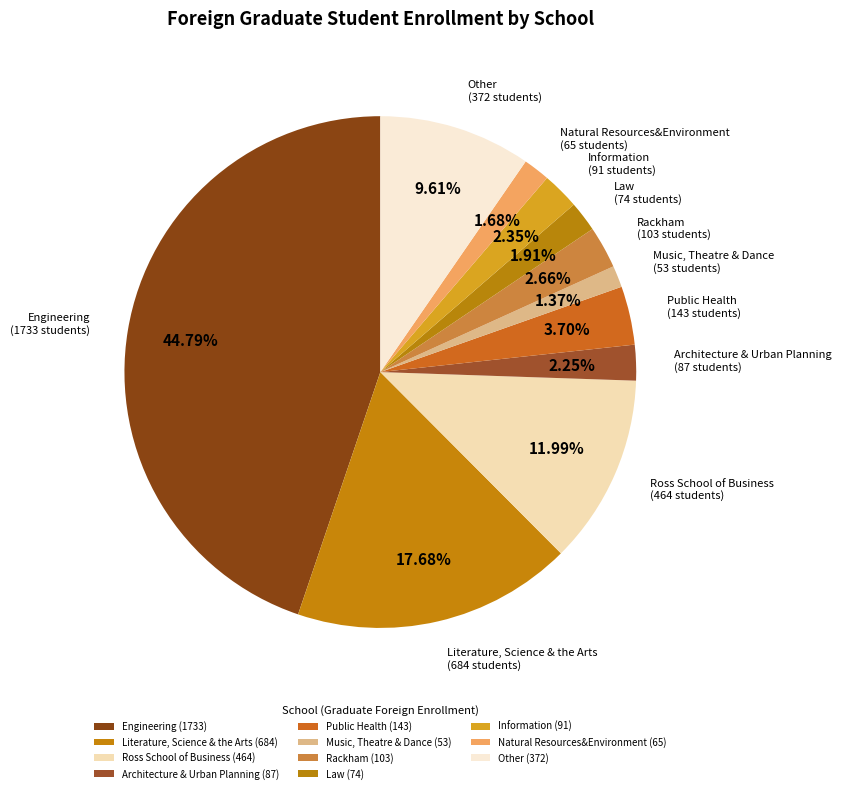

To the nearest percent, what percentage of the pie is Engineering?

45%